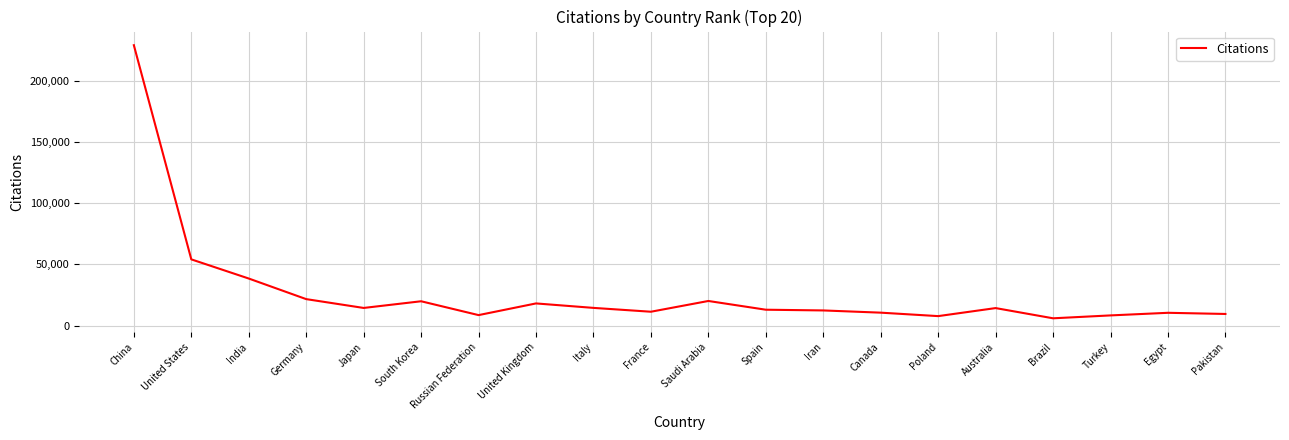

What is the difference between the maximum and minimum values?

223695